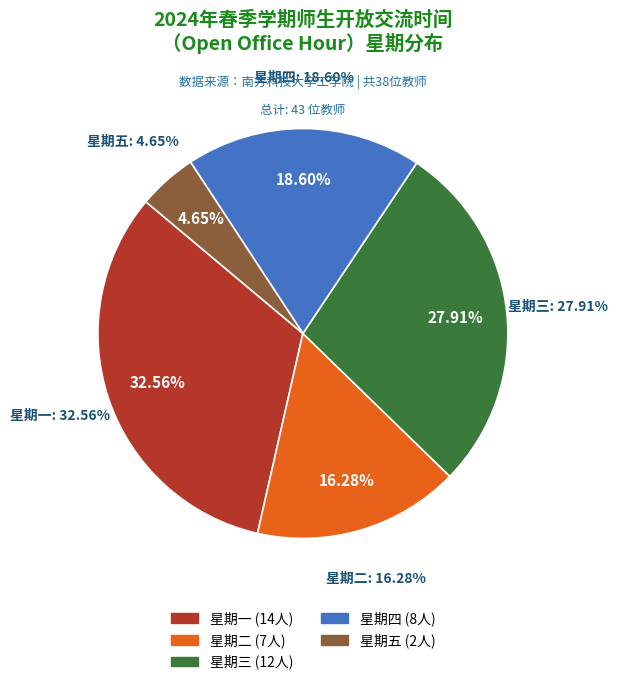

Is it true that 星期二 is 2% of the pie?

False